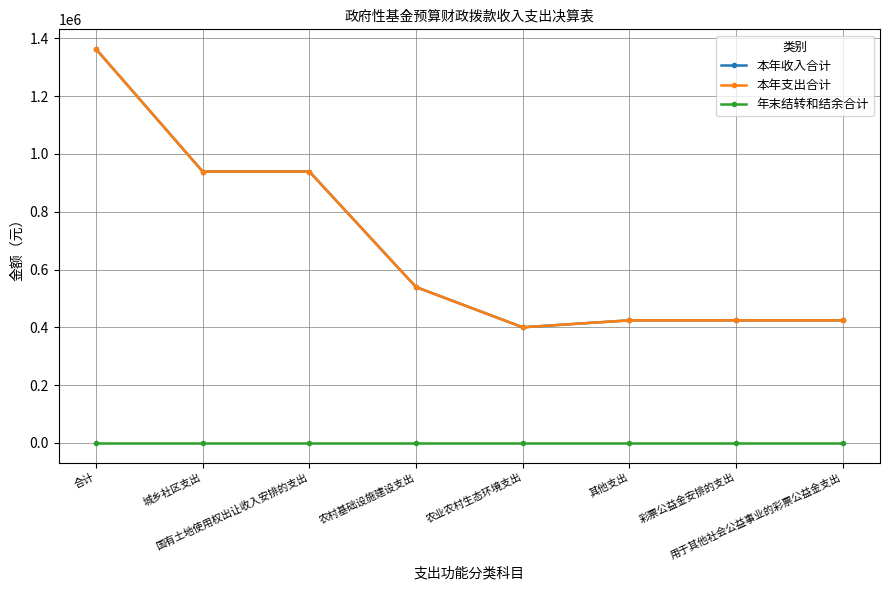

What is the lowest value of the 本年收入合计 series?

400000